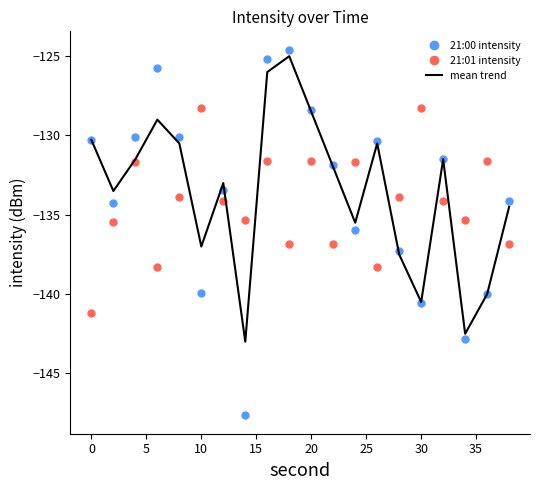

After their last crossing, which series has the higher values: 21:01 intensity or 21:00 intensity?

21:00 intensity